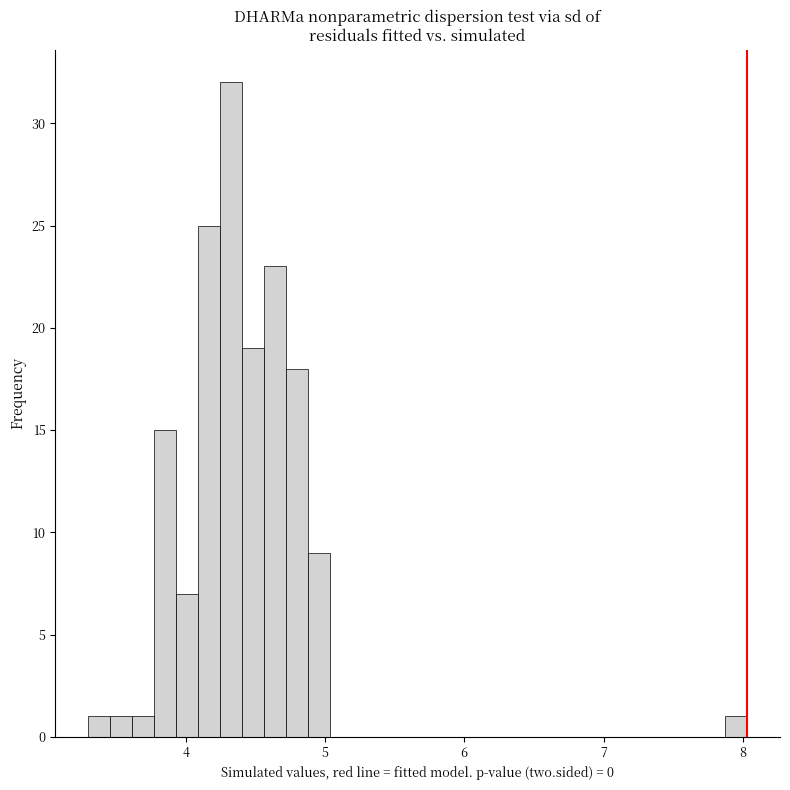

Read against the x-axis, roughly where is the centre of the tallest bar?

4.3